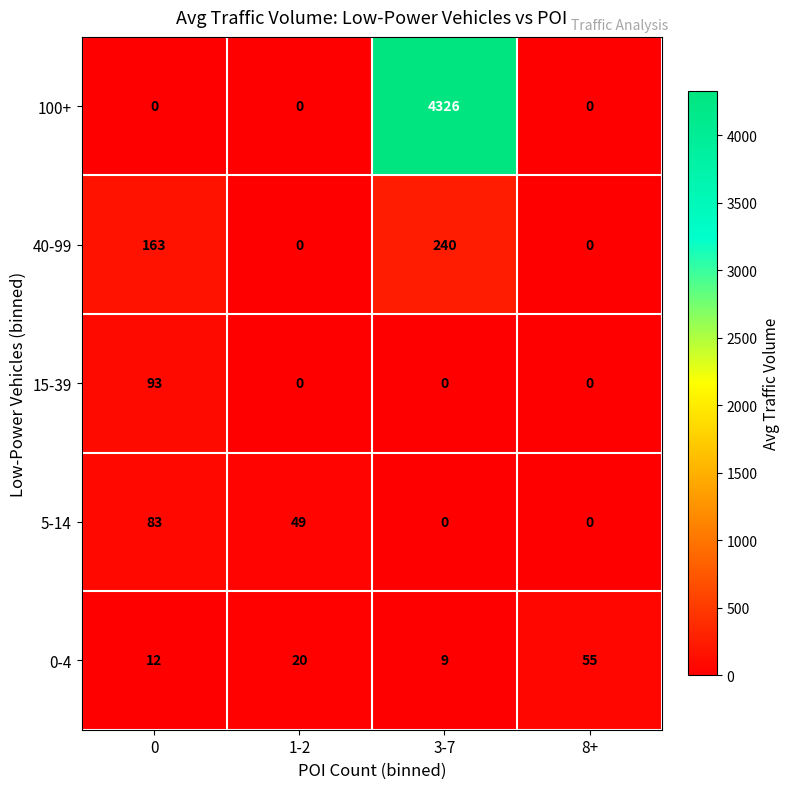

How many values in the 0-4 series are below 20?

2